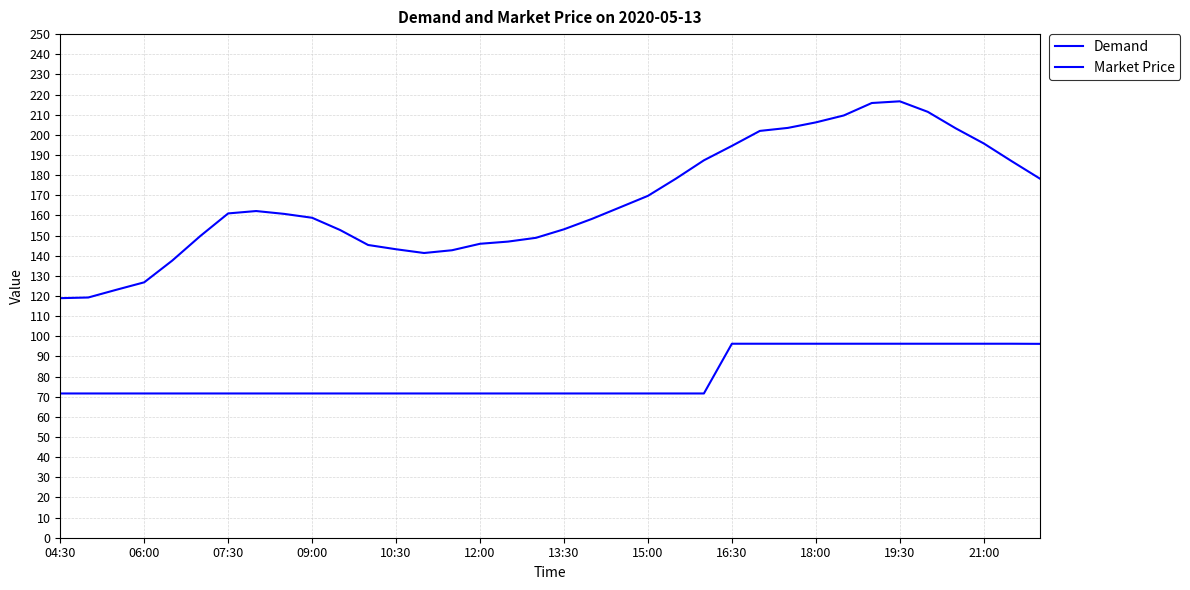

Which series has the largest total across all categories?

Demand